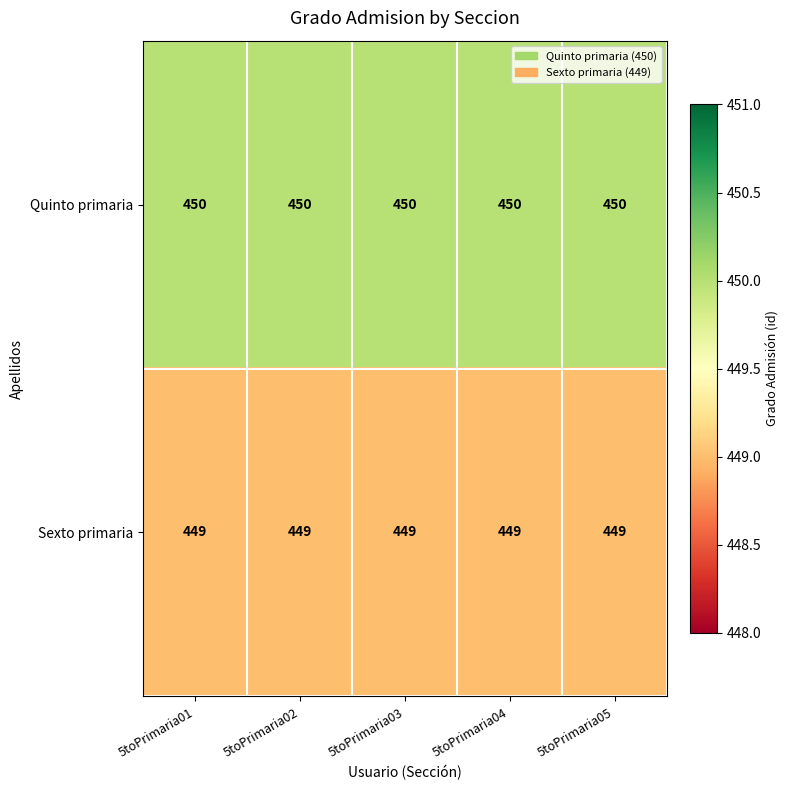

What is the maximum value shown in the chart?

450